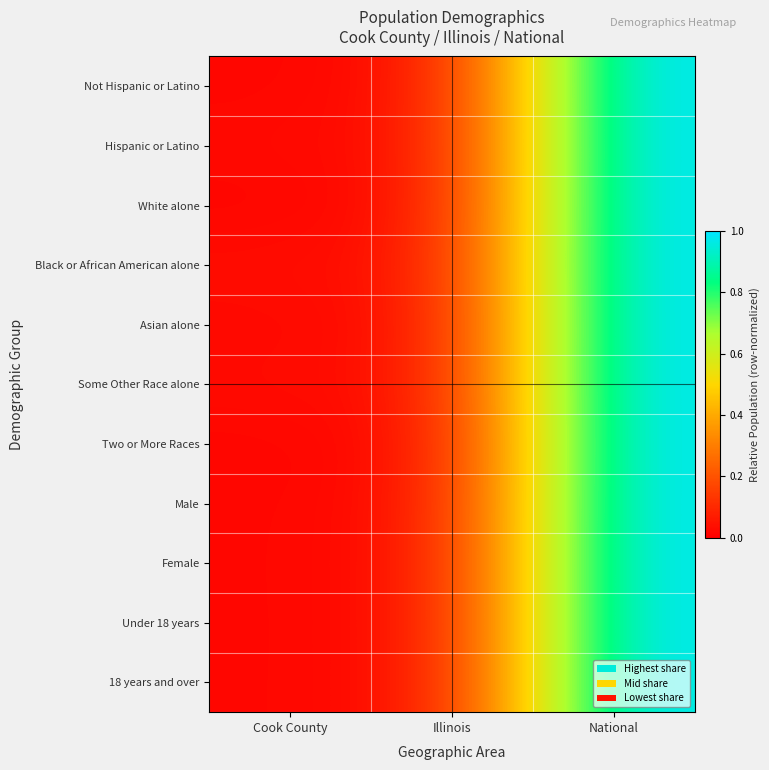

Reading left to right, transcribe all the data shown in this chart.

Not Hispanic or Latino: Cook County=0.0	Illinois=0.0	National=1.0
Hispanic or Latino: Cook County=0.0	Illinois=0.0	National=1.0
White alone: Cook County=0.0	Illinois=0.0	National=1.0
Black or African American alone: Cook County=0.0	Illinois=0.0	National=1.0
Asian alone: Cook County=0.0	Illinois=0.0	National=1.0
Some Other Race alone: Cook County=0.0	Illinois=0.0	National=1.0
Two or More Races: Cook County=0.0	Illinois=0.0	National=1.0
Male: Cook County=0.0	Illinois=0.0	National=1.0
Female: Cook County=0.0	Illinois=0.0	National=1.0
Under 18 years: Cook County=0.0	Illinois=0.0	National=1.0
18 years and over: Cook County=0.0	Illinois=0.0	National=1.0